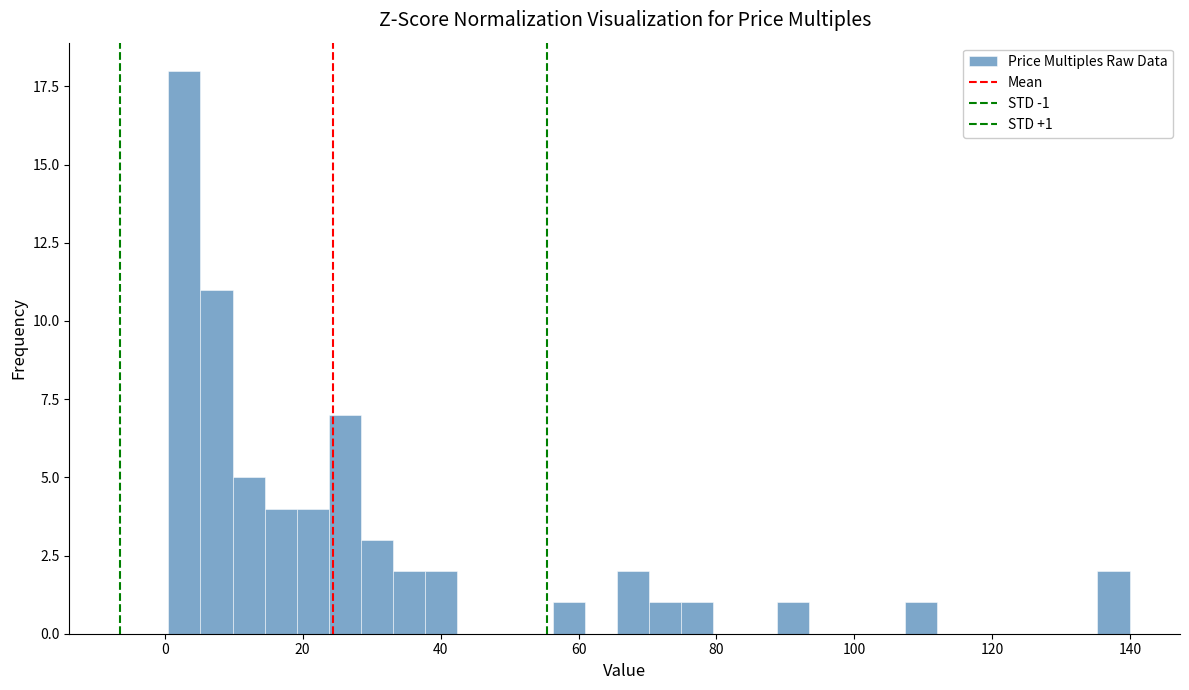

Read against the x-axis, roughly where is the centre of the tallest bar?

2